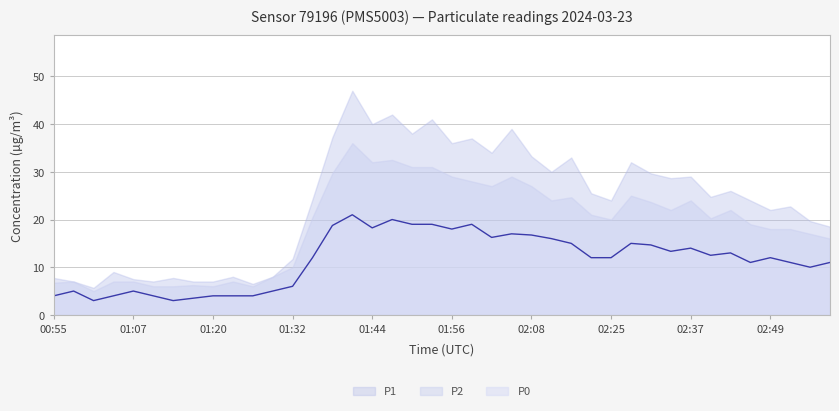

What is the difference between the maximum and minimum values?

18.0